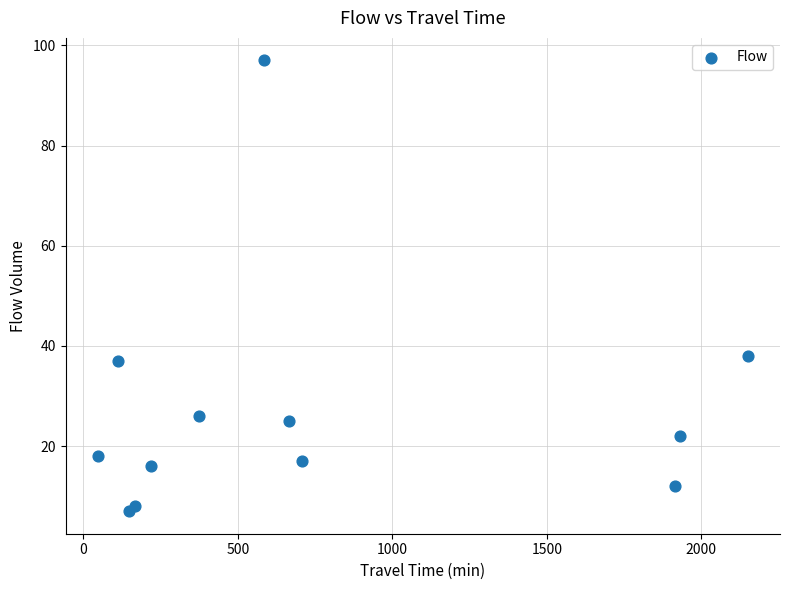

What Y value in the scatter plot is closest to 52?

38